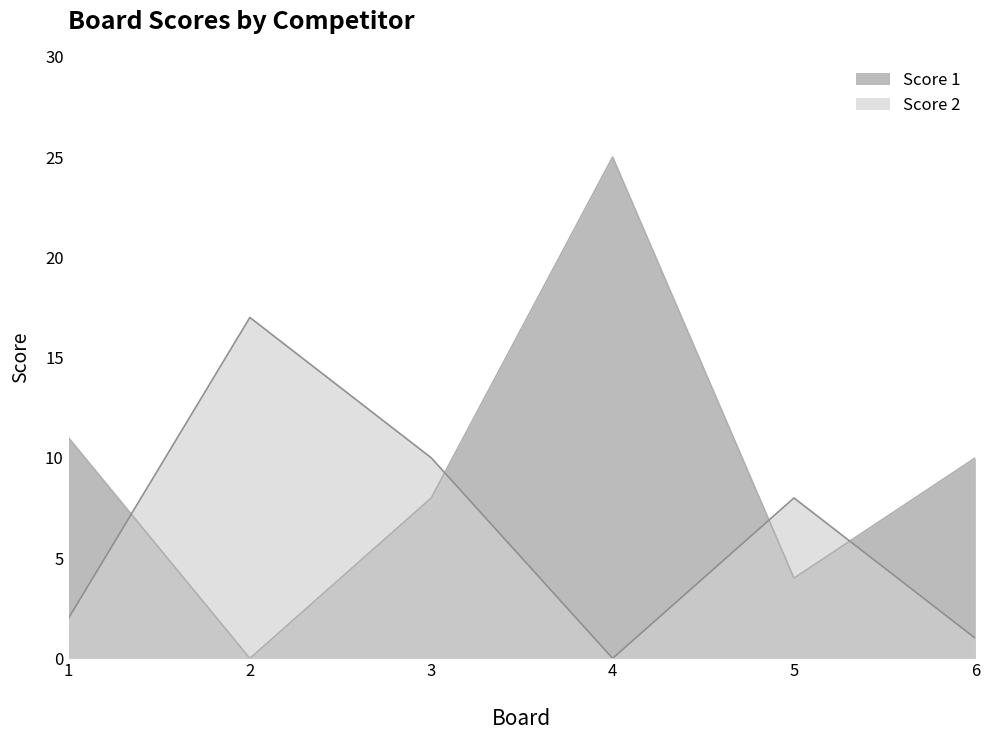

Which has a higher value, 3 or 1?

1